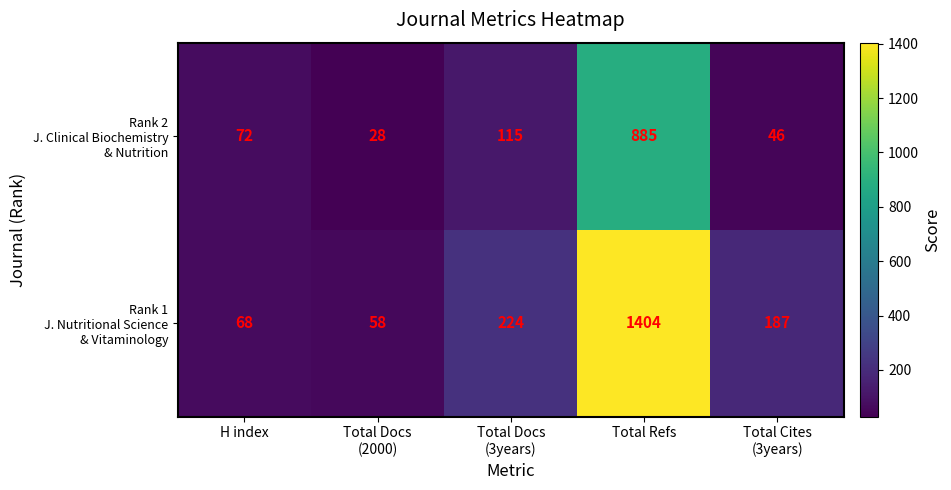

Count the number of categories in the chart.

5